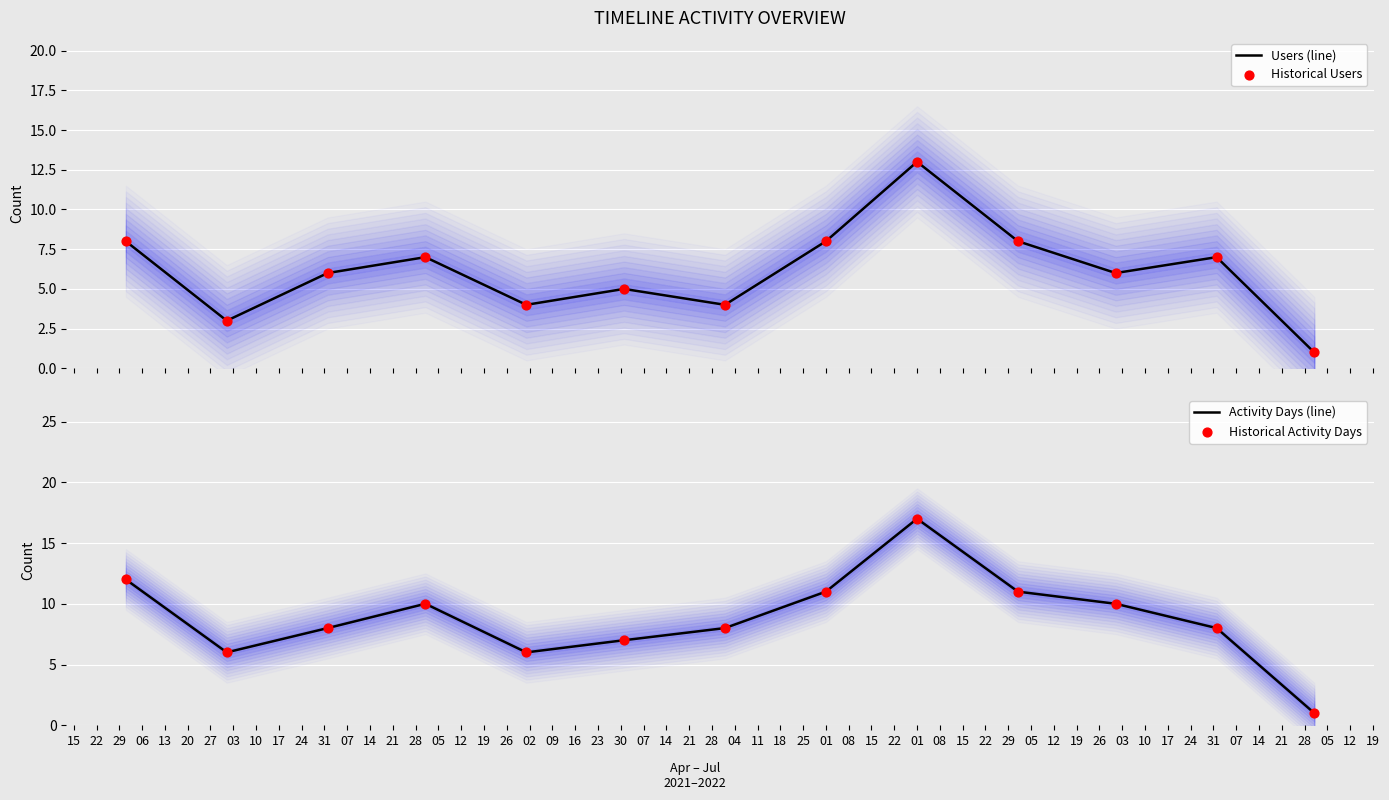

Which series has the largest total across all categories?

Activity Days (line)